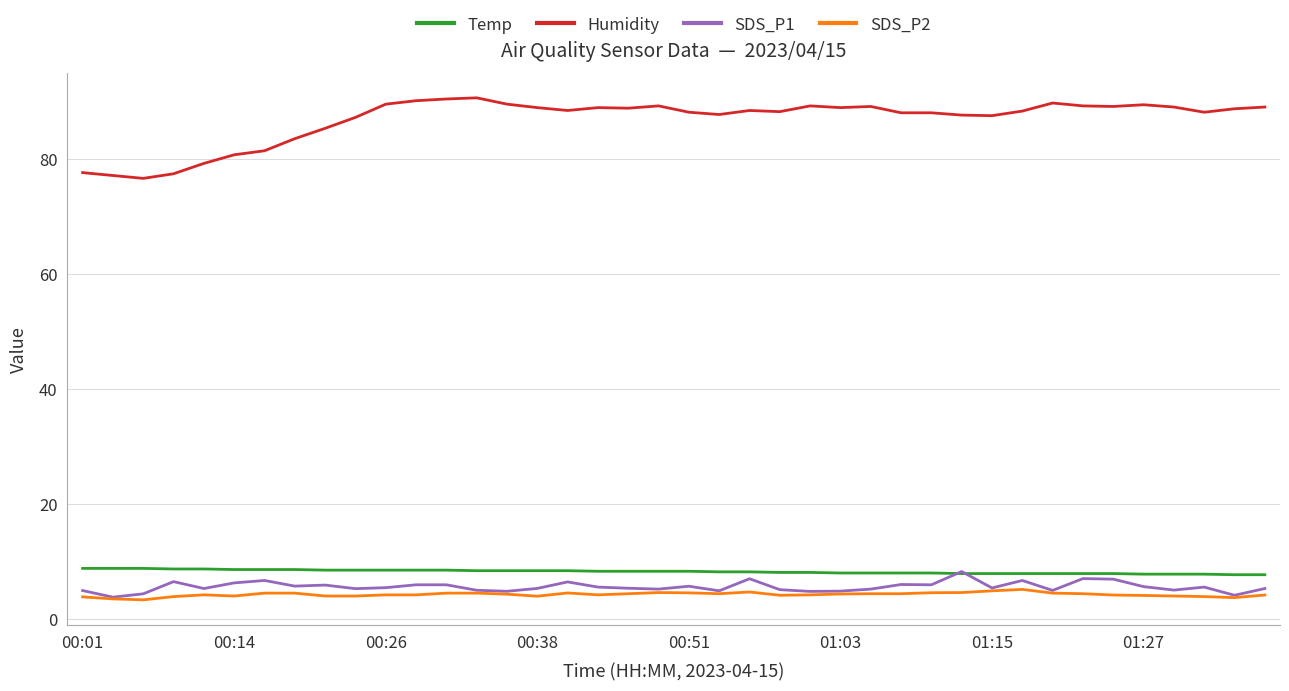

What is the difference between the second highest and minimum values in the SDS_P1 series?

3.2